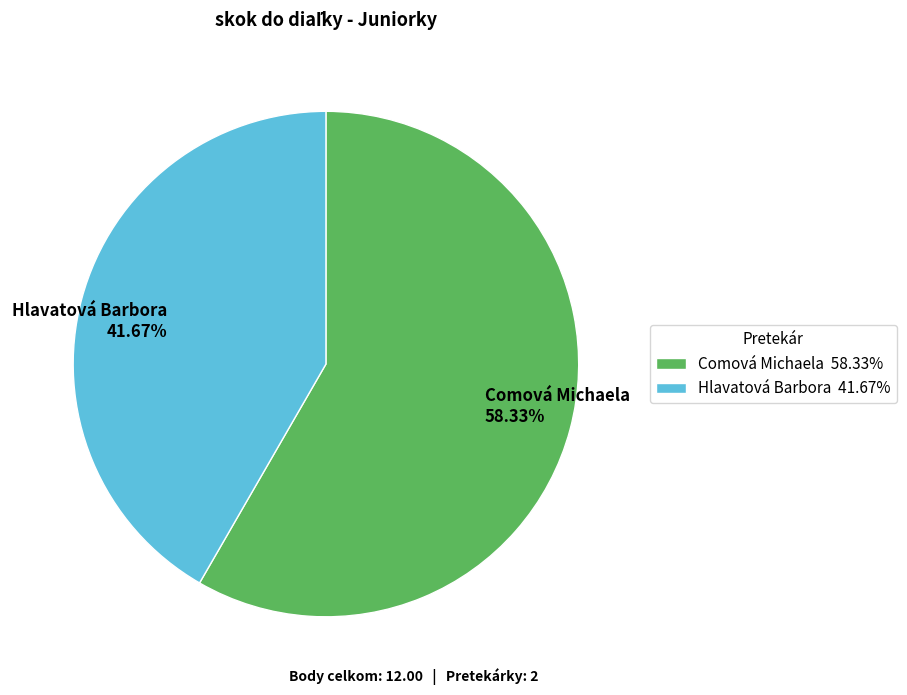

Is it true that Hlavatová Barbora is 42% of the pie?

True